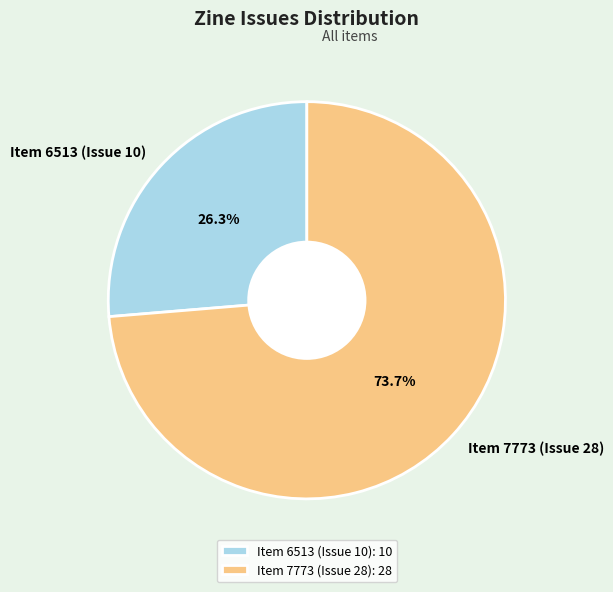

Rank the categories by value from lowest to highest.

Item 6513 (Issue 10), Item 7773 (Issue 28)